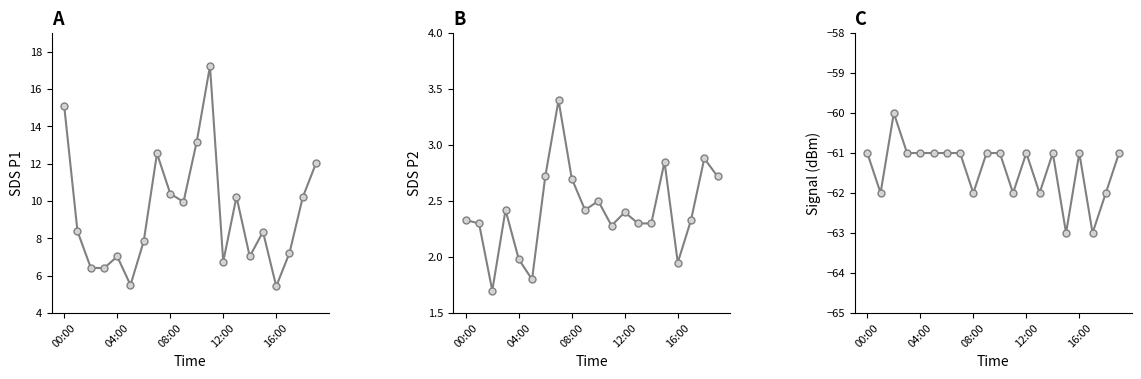

True or false: SDS_P1 and SDS_P2 cross at least once.

False